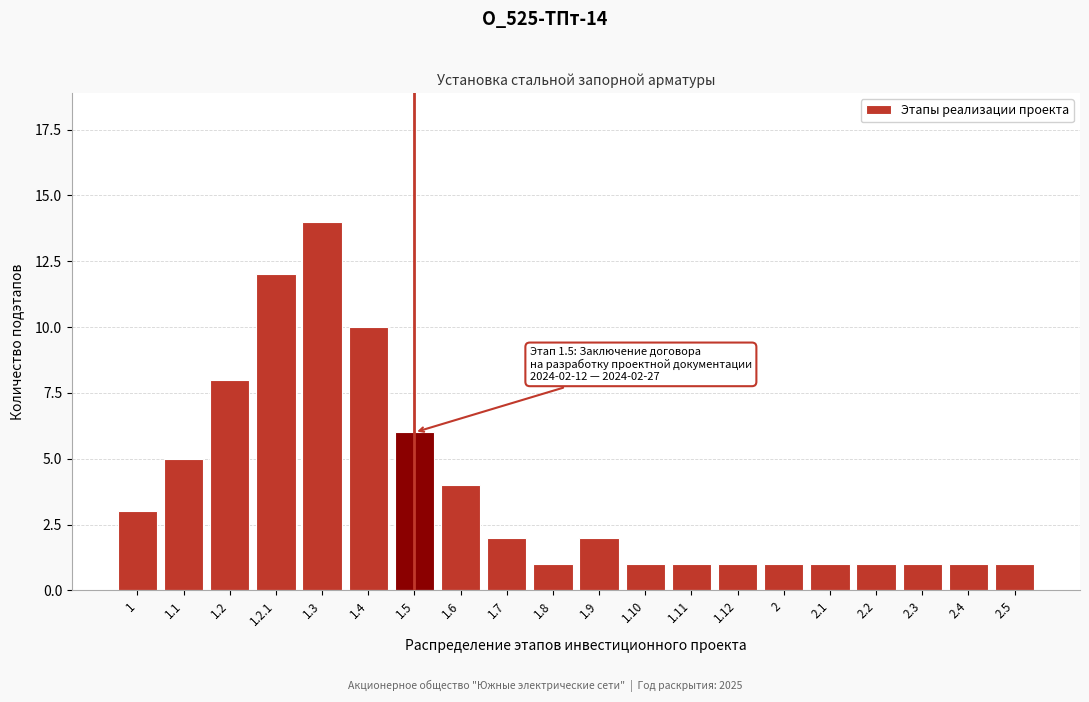

Reading left to right, list all the values displayed in this chart.

1=3	1.1=5	1.2=8	1.2.1=12	1.3=14	1.4=10	1.5=6	1.6=4	1.7=2	1.8=1	1.9=2	1.10=1	1.11=1	1.12=1	2=1	2.1=1	2.2=1	2.3=1	2.4=1	2.5=1